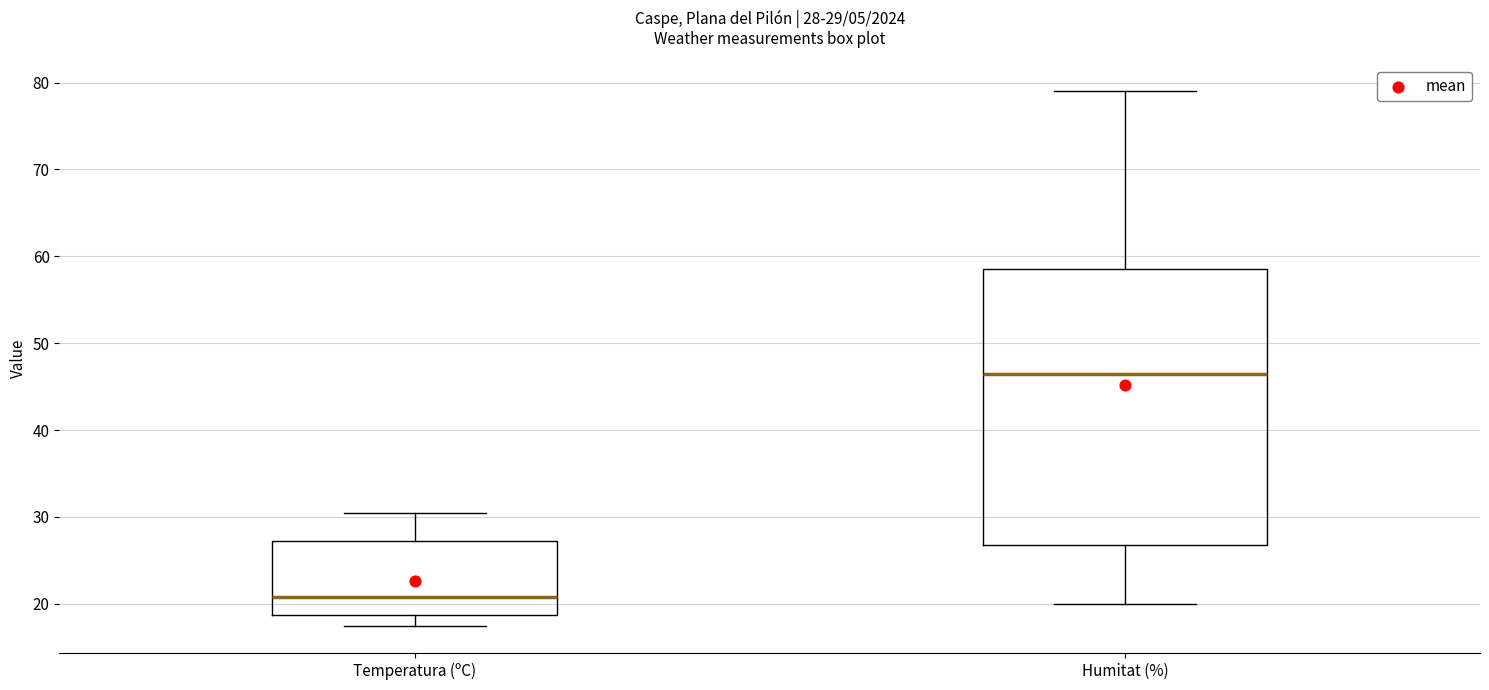

Which box is the tallest, from its lower edge to its upper edge?

Humitat (%)